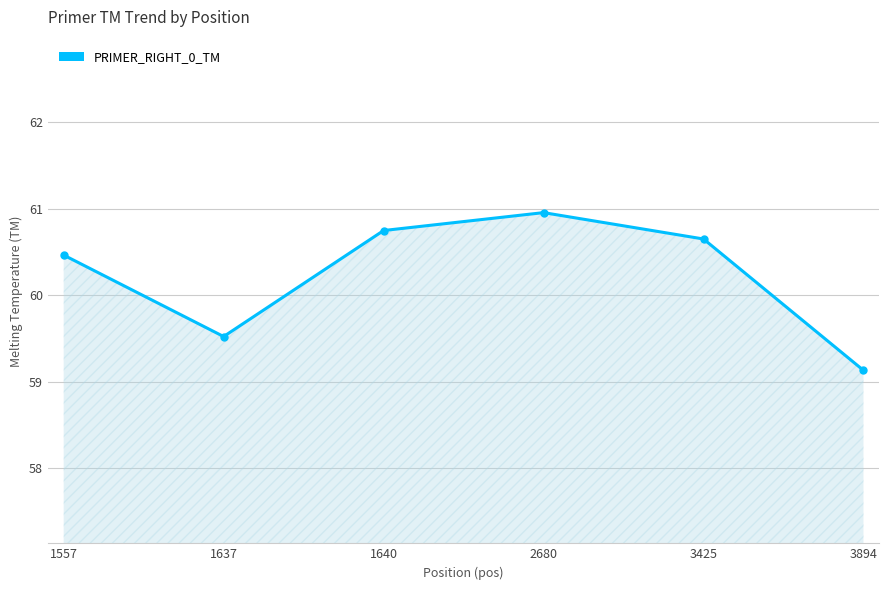

Reading left to right, what are all the values shown in this chart?

60.5	59.5	60.7	61.0	60.6	59.1